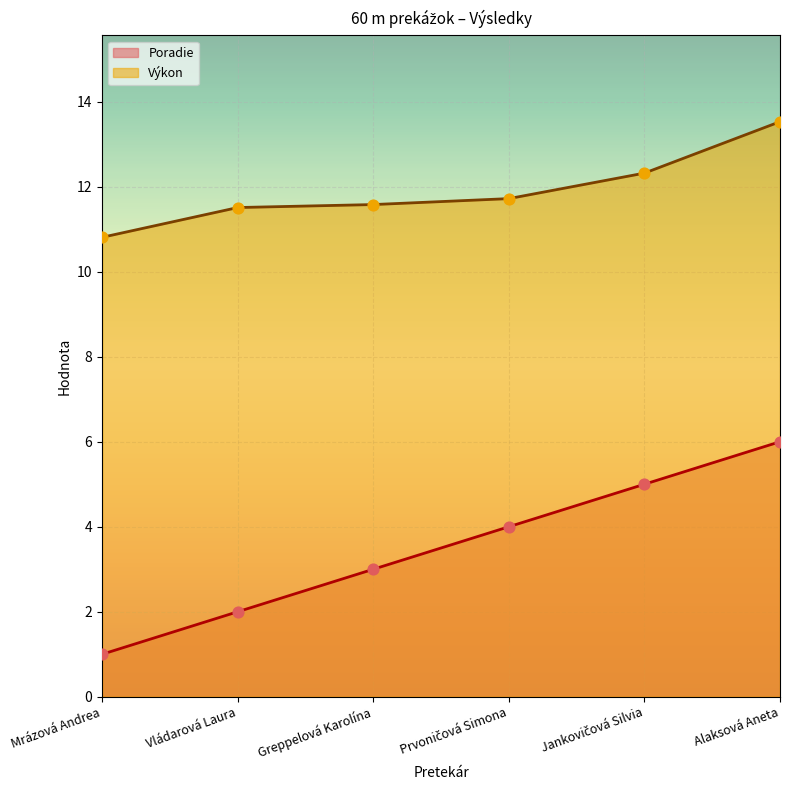

At how many categories does at least one series exceed 6?

6